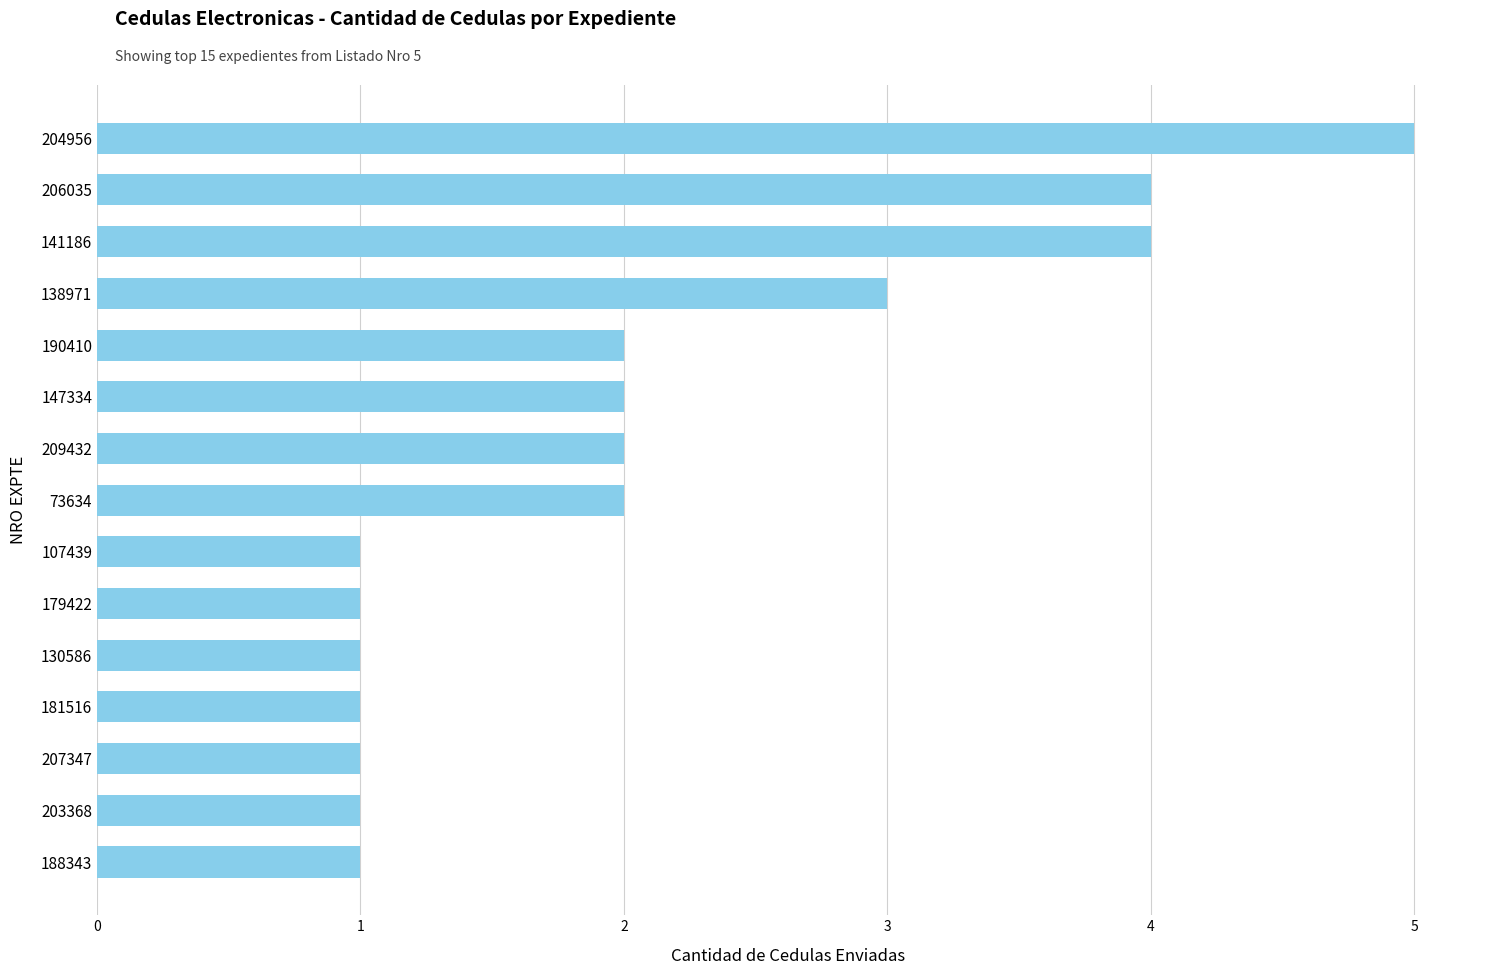

At which label is the value closest to 3?

138971